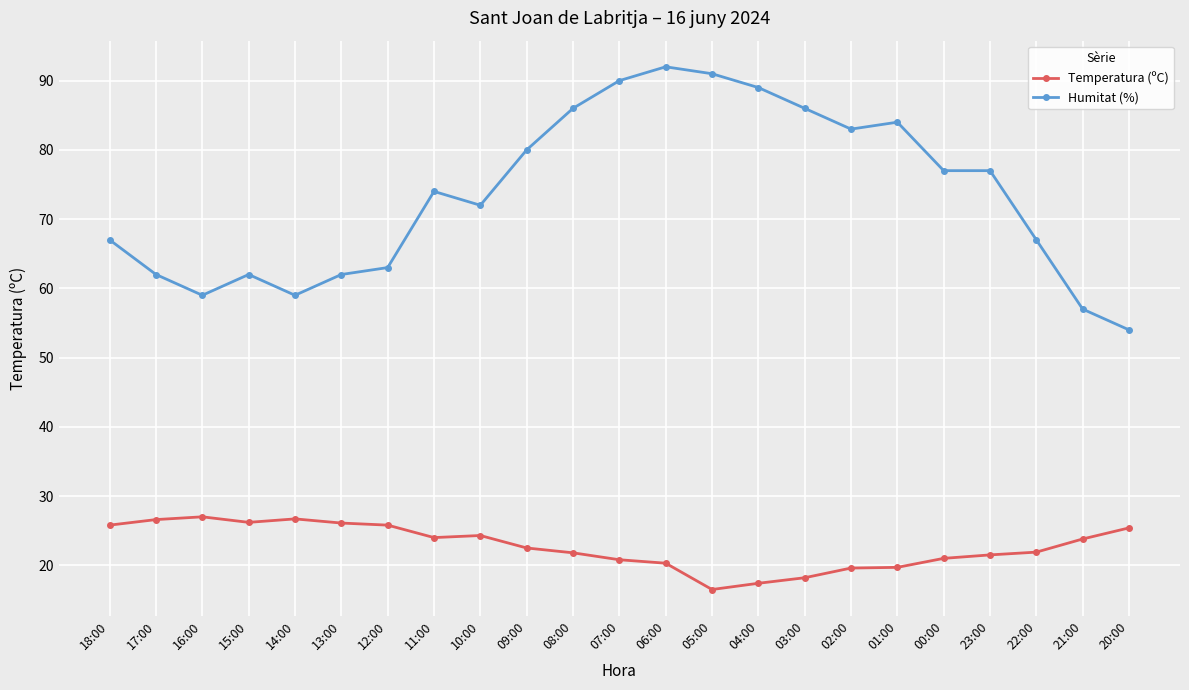

At how many categories does at least one series exceed 87?

4